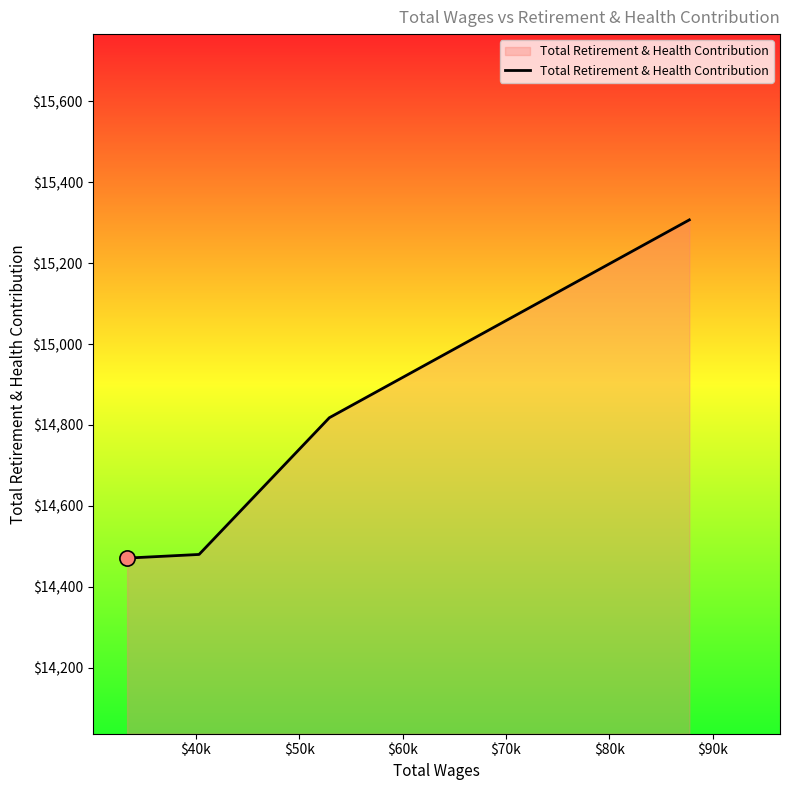

True or false: the data has more than 0 interior local peaks.

False